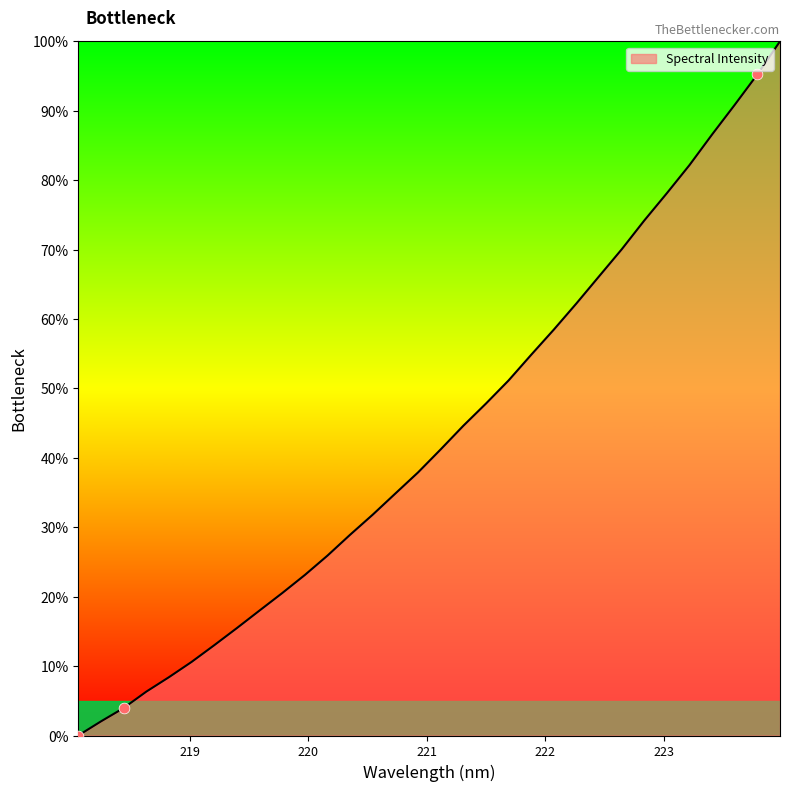

What is the difference between the maximum and minimum values?

100.0